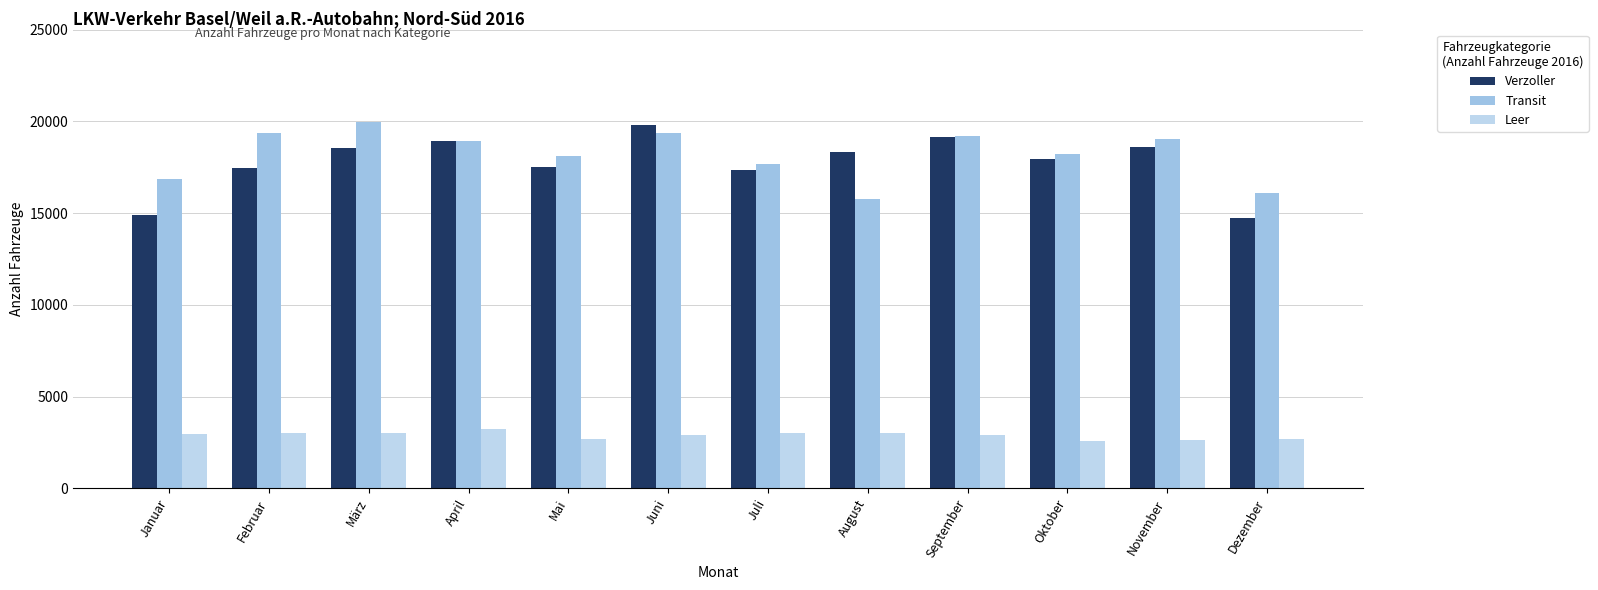

Which label corresponds to the largest value in the chart?

März